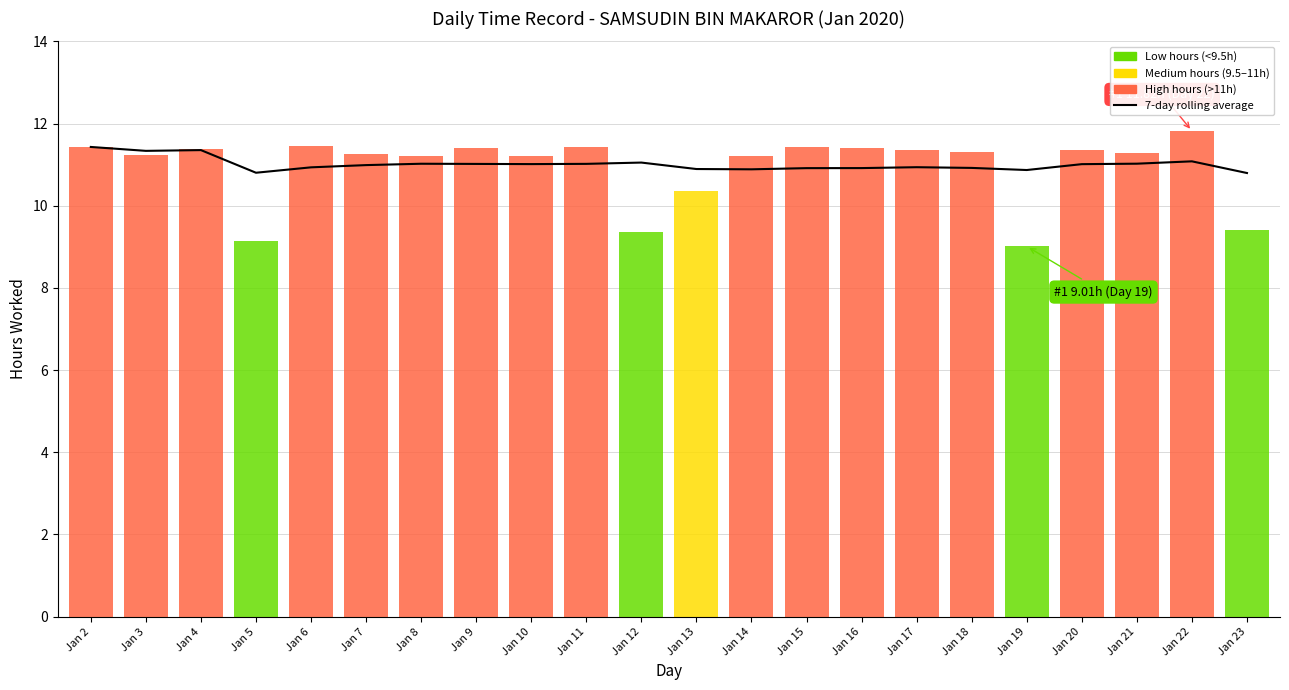

Reading right to left, list all the values displayed in this chart.

10.8	11.1	11.0	11.0	10.9	10.9	10.9	10.9	10.9	10.9	10.9	11.0	11.0	11.0	11.0	11.0	11.0	10.9	10.8	11.4	11.3	11.4